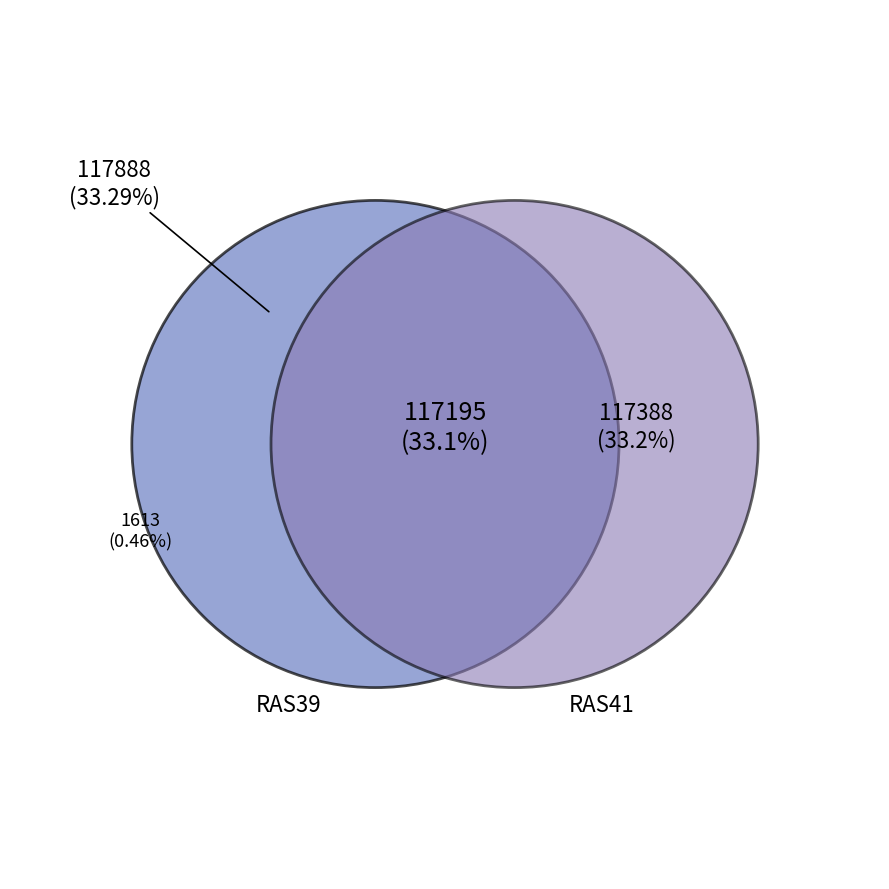

Is there a majority slice in this chart?

No